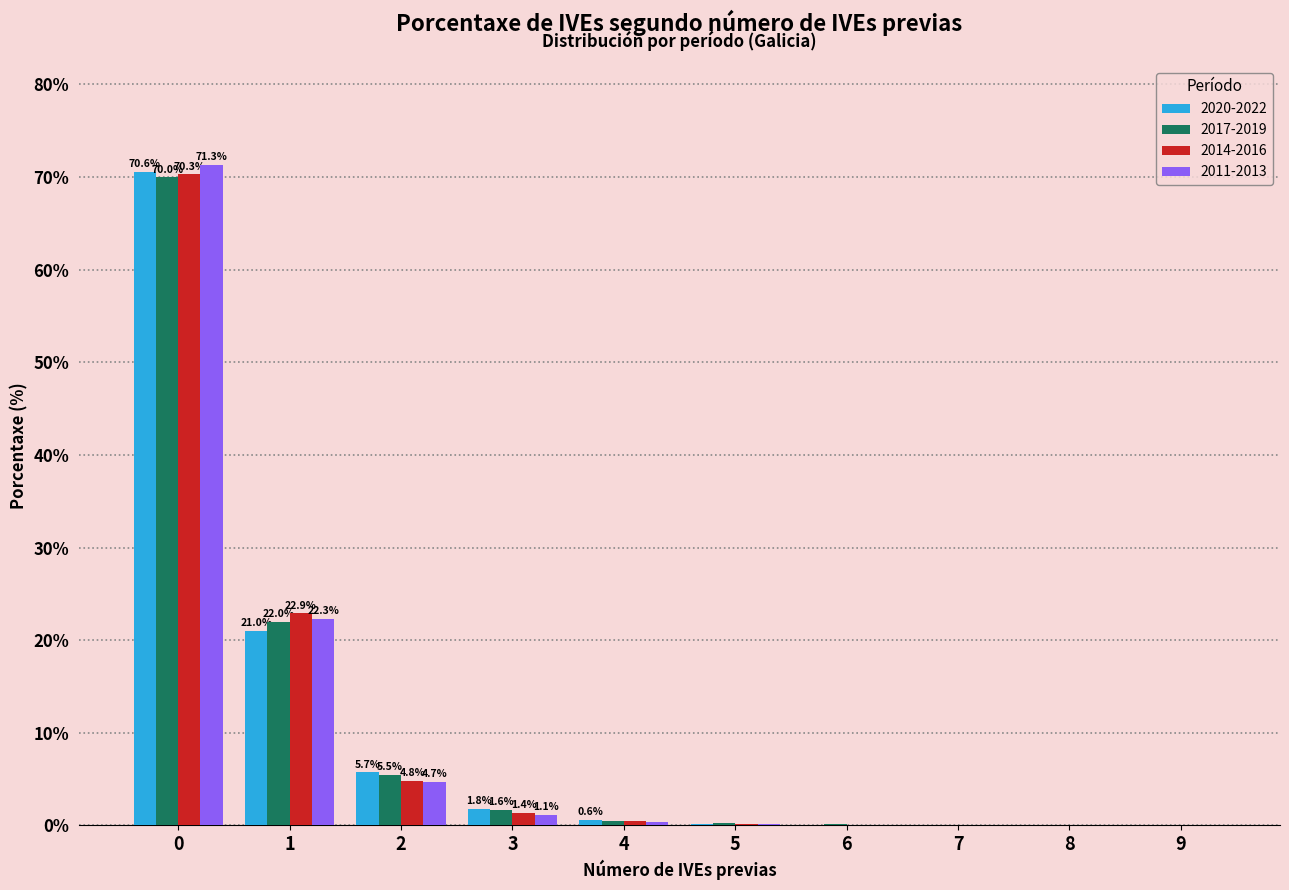

What is the total value across all series at 0?

282.2